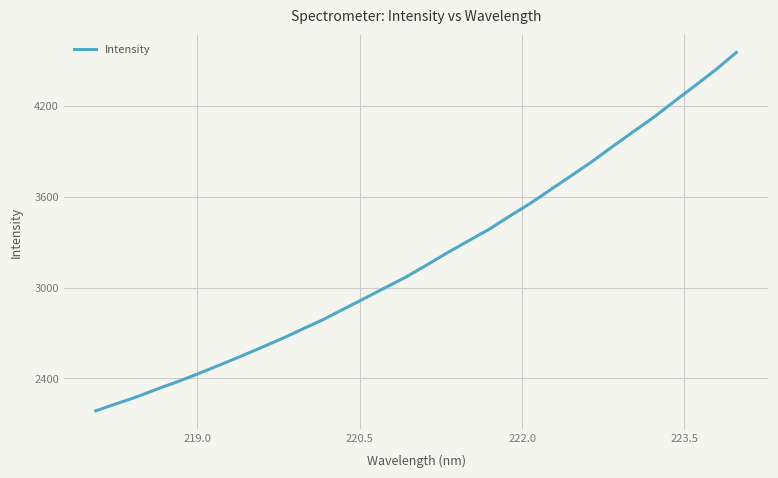

What is the difference between the maximum and minimum values?

2364.3